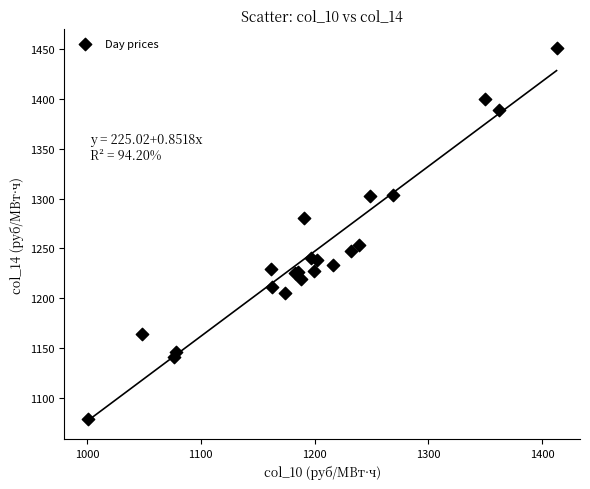

What Y value in the scatter plot is closest to 1264?

1253.1